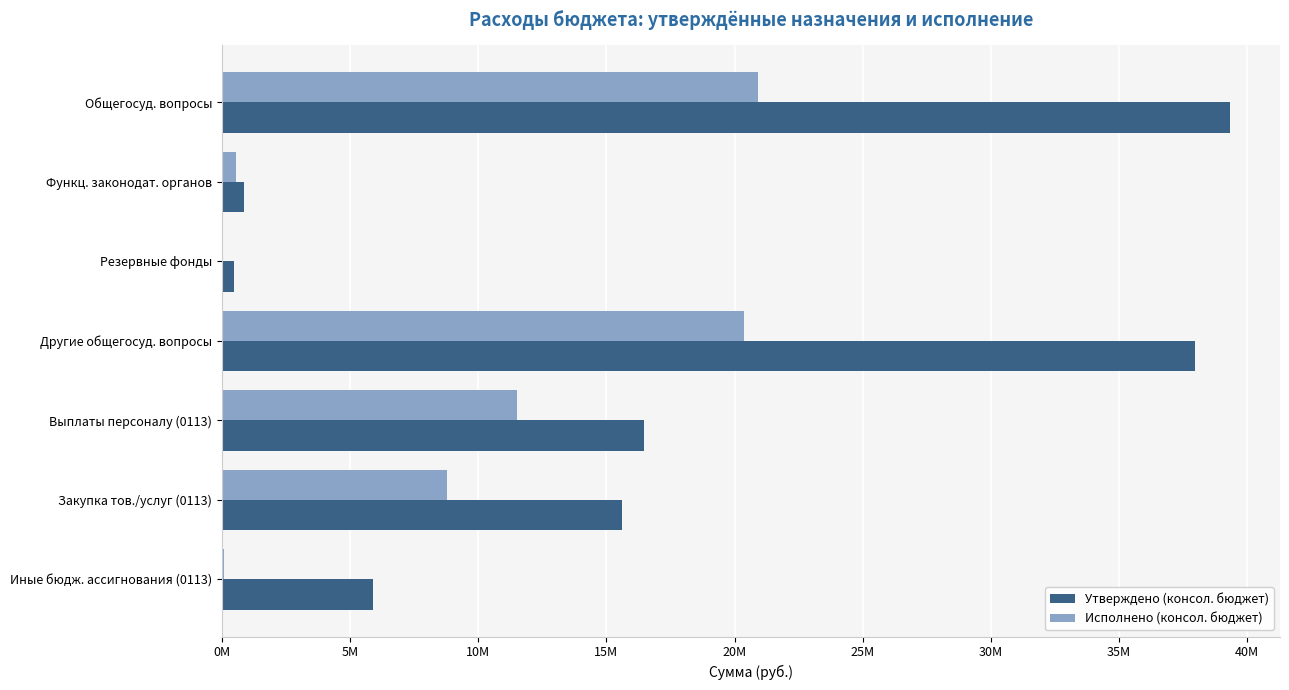

What is the difference between the maximum and minimum values in the Утверждено (консол. бюджет) series?

38841888.0